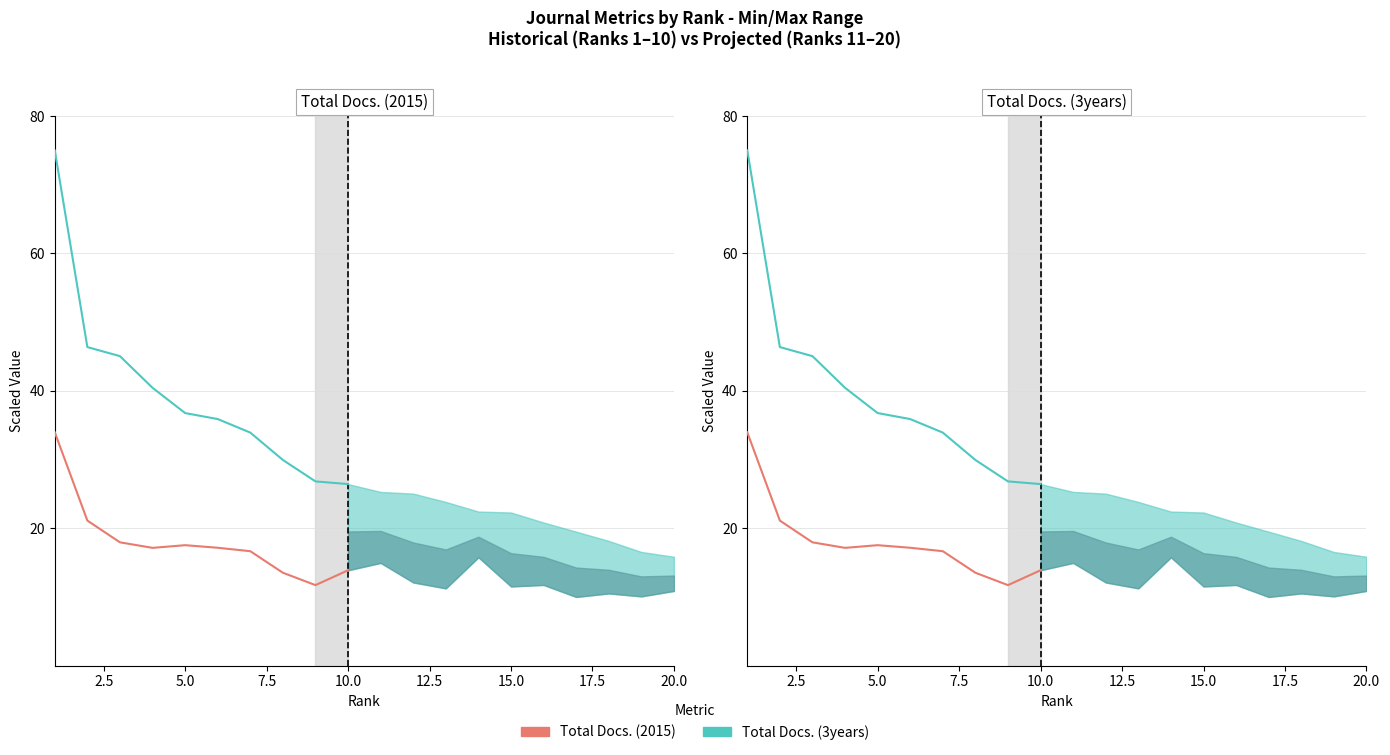

Rank the series by their maximum value, from highest to lowest.

Total Docs. (3years), Total Docs. (2015)